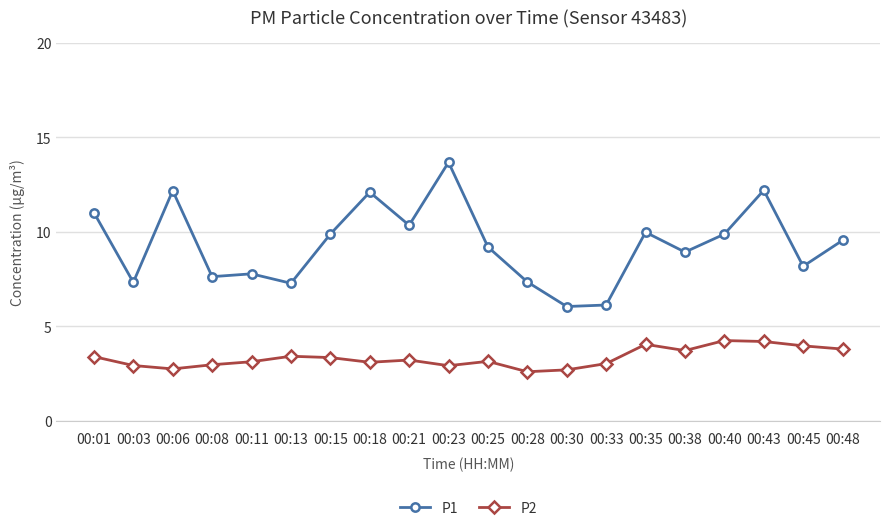

Is this an area chart (filled region under the line)?

No